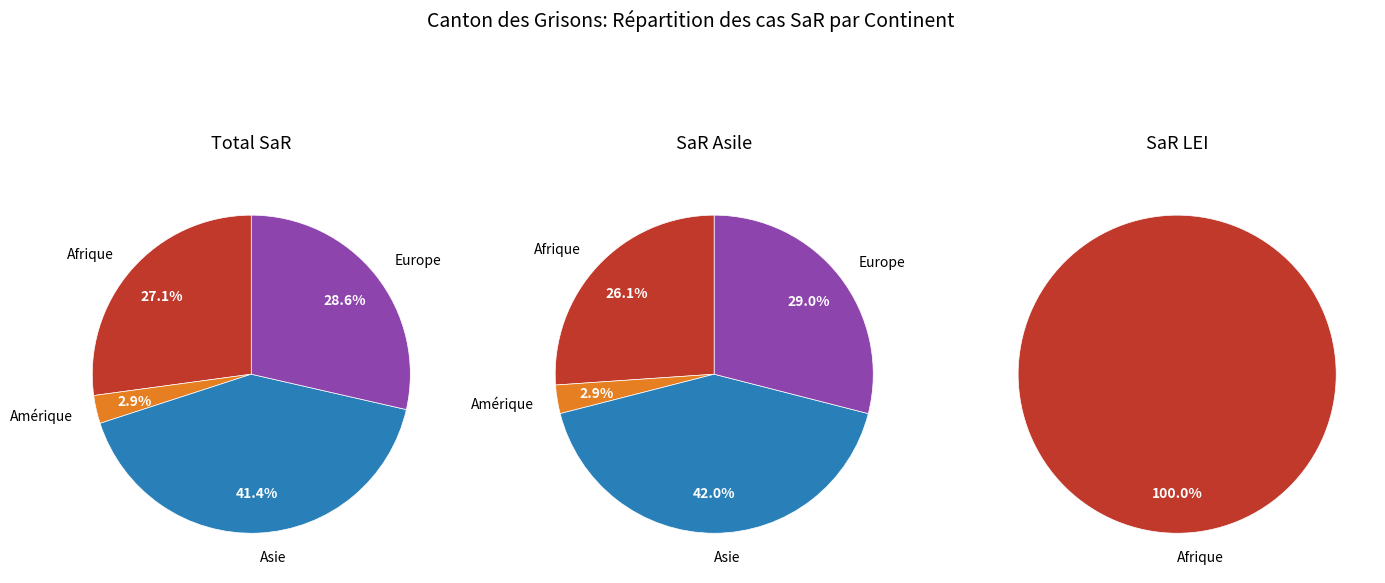

Count the number of slices in the pie.

4